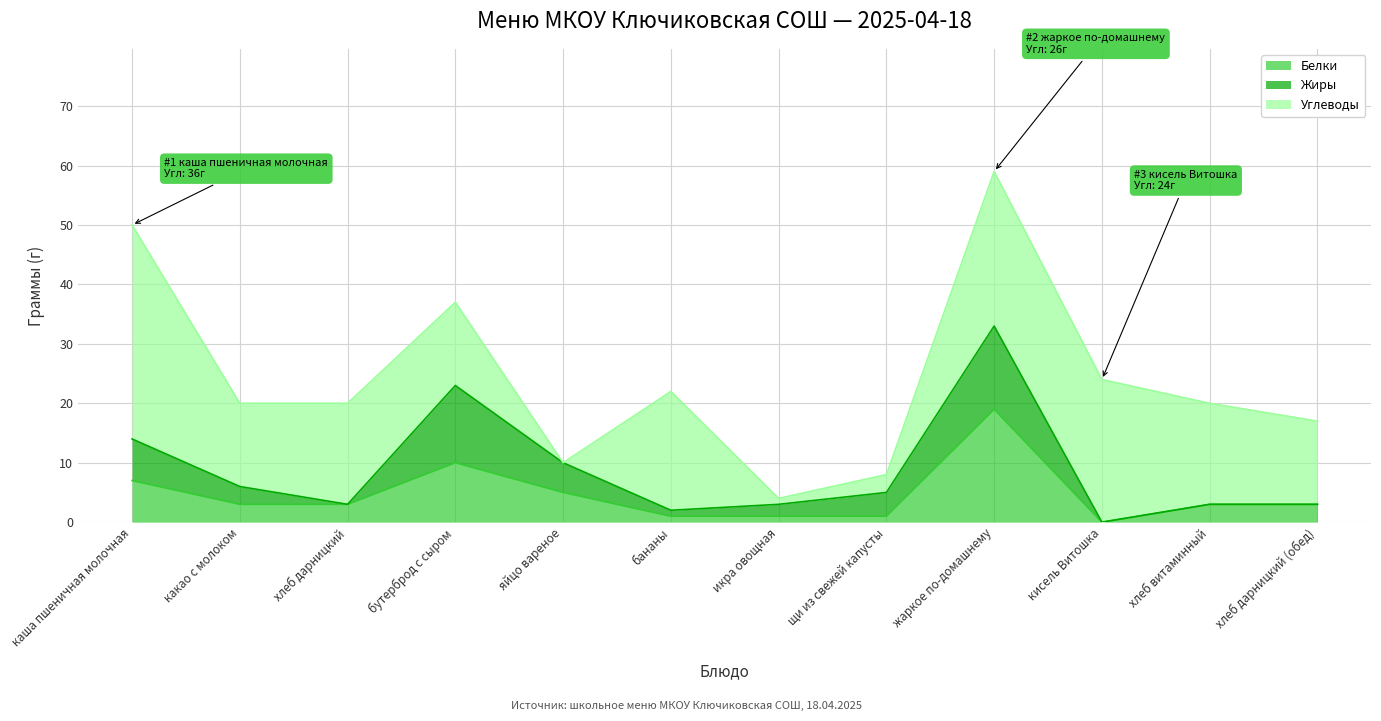

What is the label of the 4th point from the left?

бутерброд с сыром